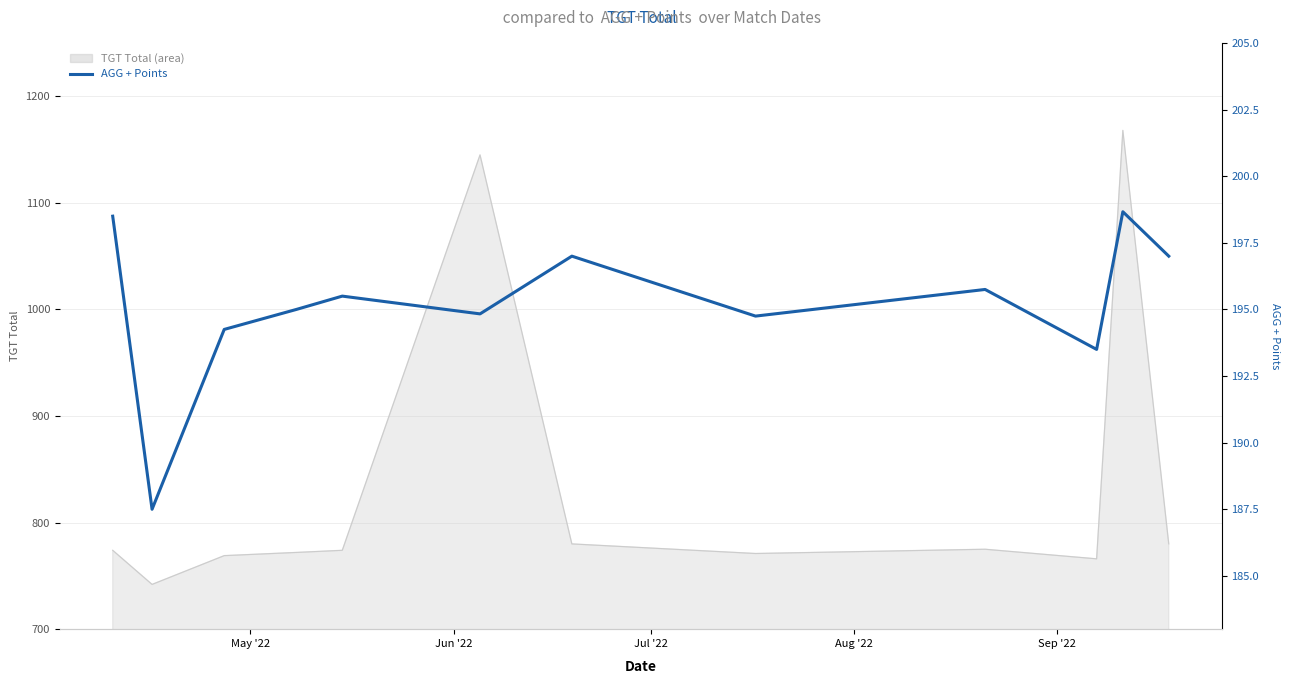

The value at 8 is 255.8. True or false?

False